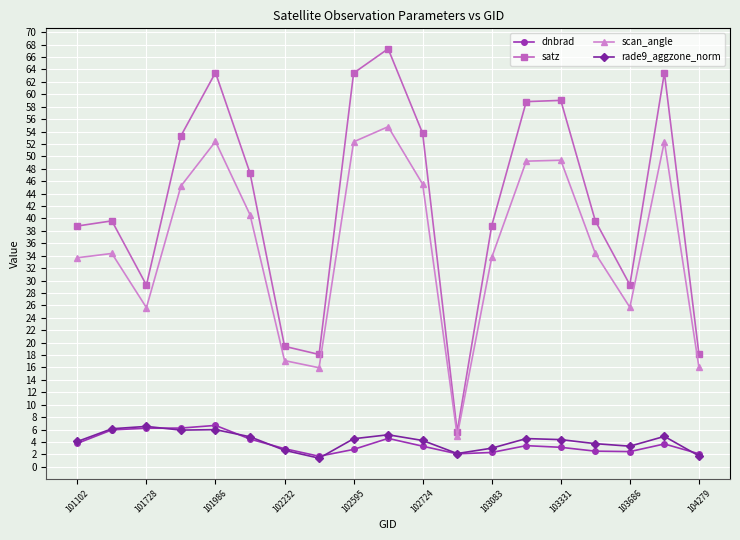

What is the value of the satz point at the 1st from the left?

38.8